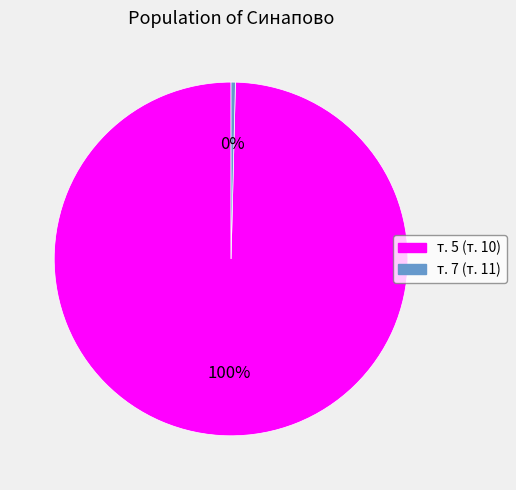

Is т. 7 (т. 11) the majority of the pie?

No